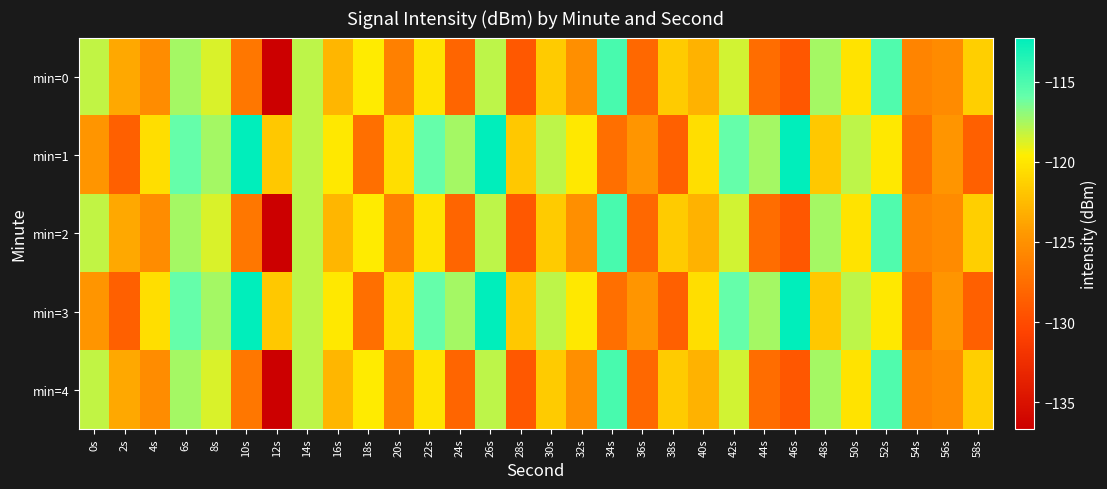

At which category is the sum across all series the highest?

26s